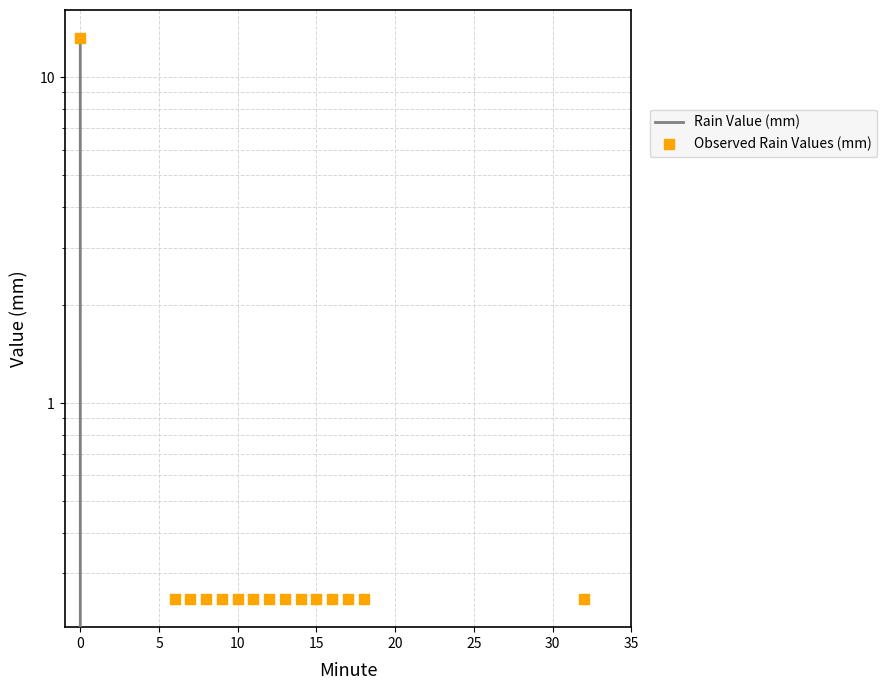

Which series has the largest total across all categories?

Observed Rain Values (mm)